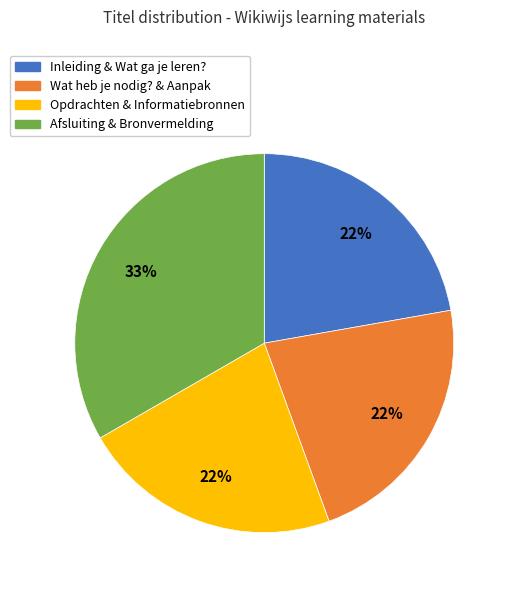

How many slices are in this pie chart?

4